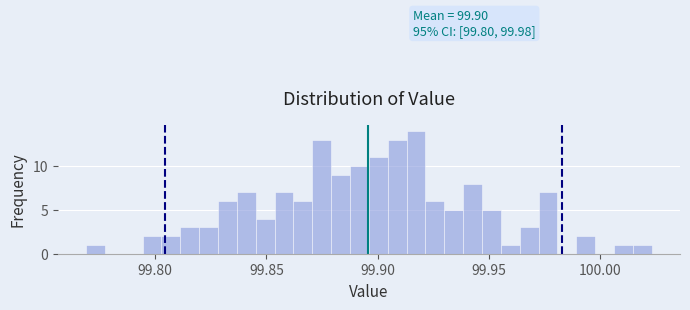

Read against the x-axis, roughly where is the centre of the tallest bar?

99.915